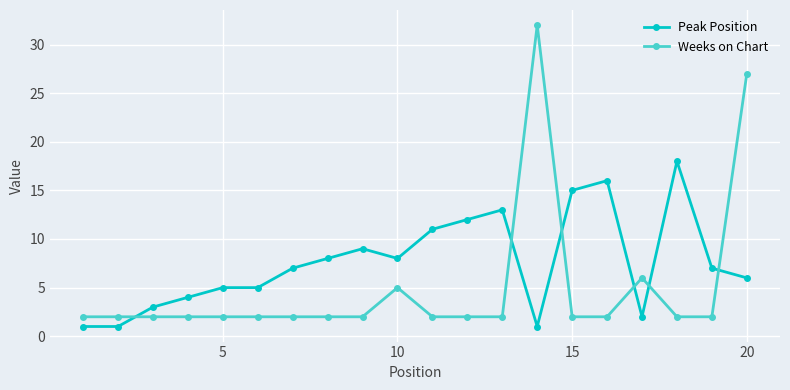

Which series has the largest total across all categories?

Peak Position